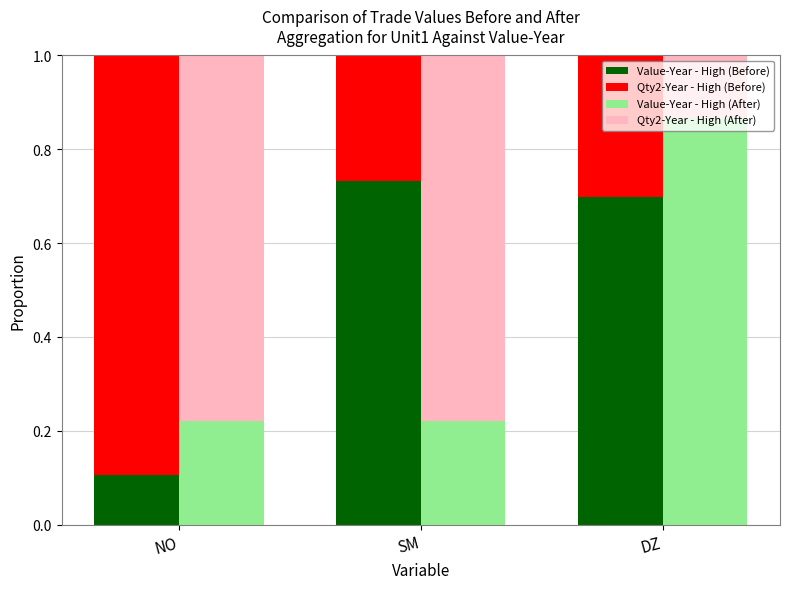

Reading left to right, transcribe all the data shown in this chart.

Value-Year - High (Before): 0.1	0.7	0.7
Qty2-Year - High (Before): 0.9	0.3	0.3
Value-Year - High (After): 0.2	0.2	0.9
Qty2-Year - High (After): 0.8	0.8	0.1